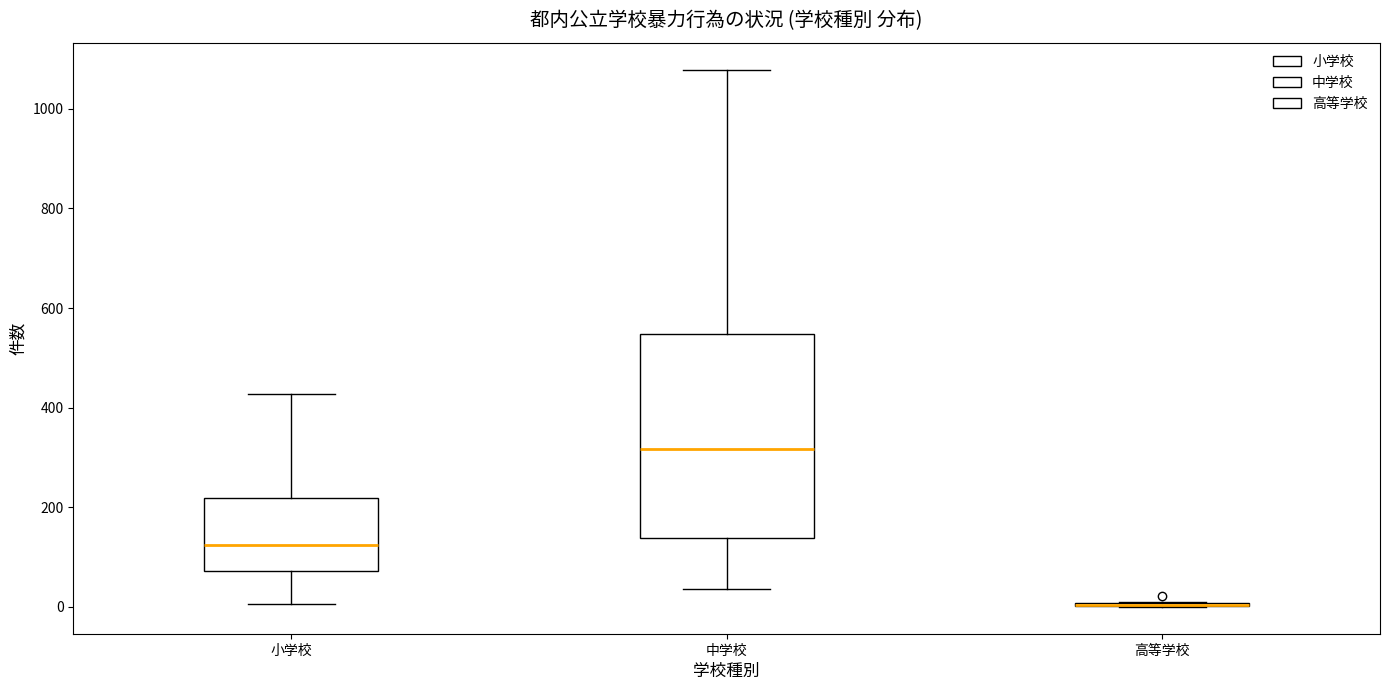

Where does the lower whisker of the box for 小学校 end on the y-axis? The values are not printed on the chart, so give them approximately, as read against the axis.

0